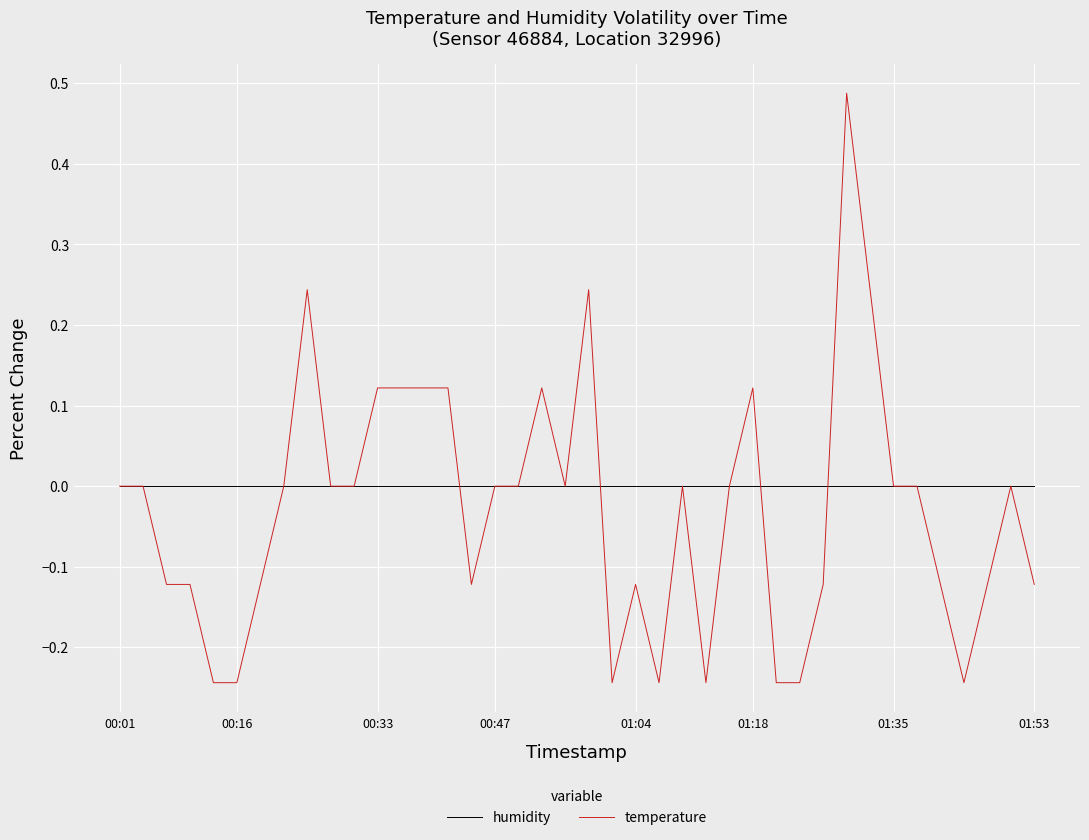

Which series has the widest spread of values?

temperature